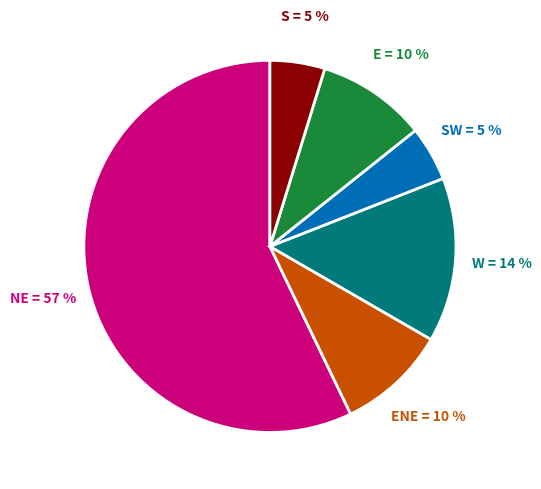

Which slice is the largest?

NE